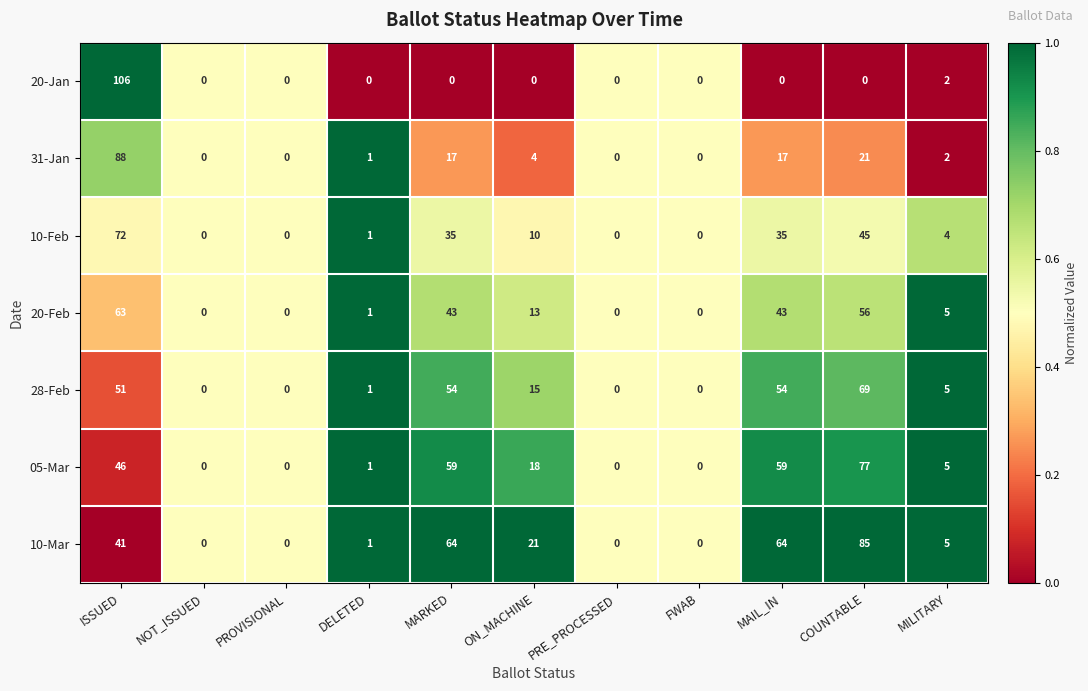

At which category does the chart reach its peak across all series?

ISSUED